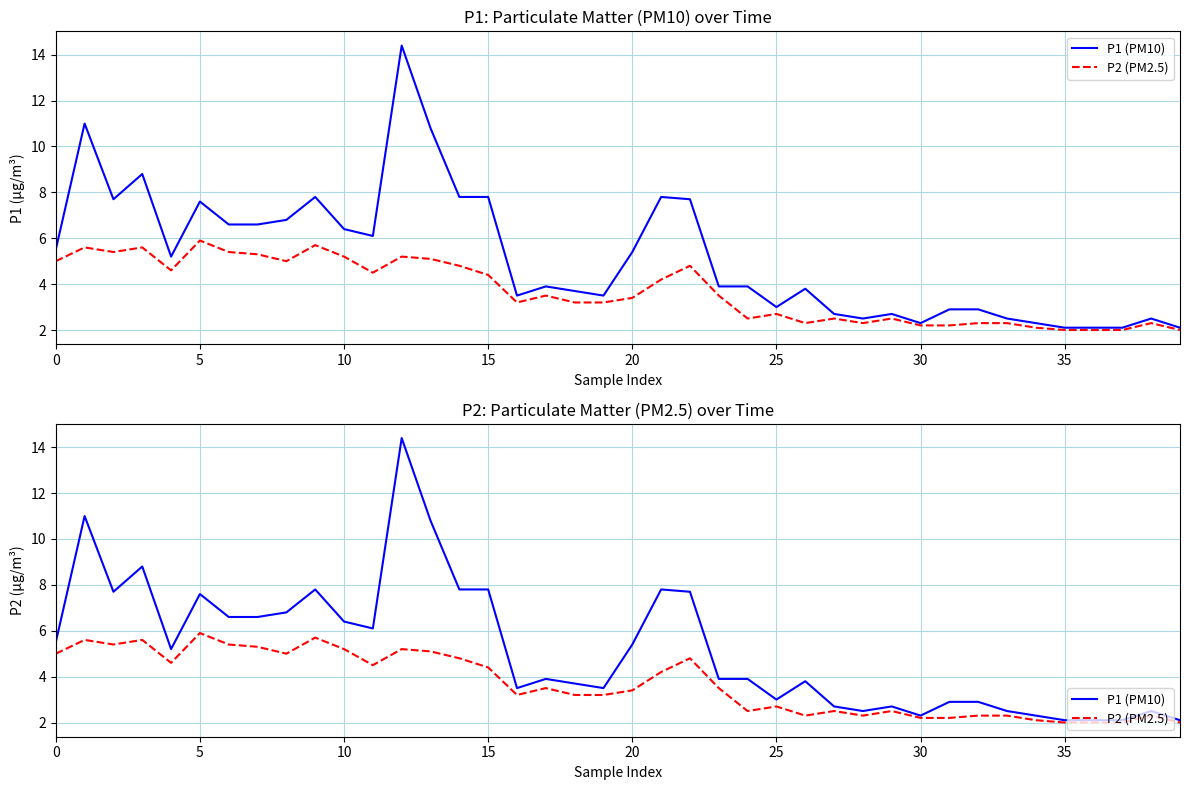

True or false: P1 (PM10) and P2 (PM2.5) intersect in this chart.

False